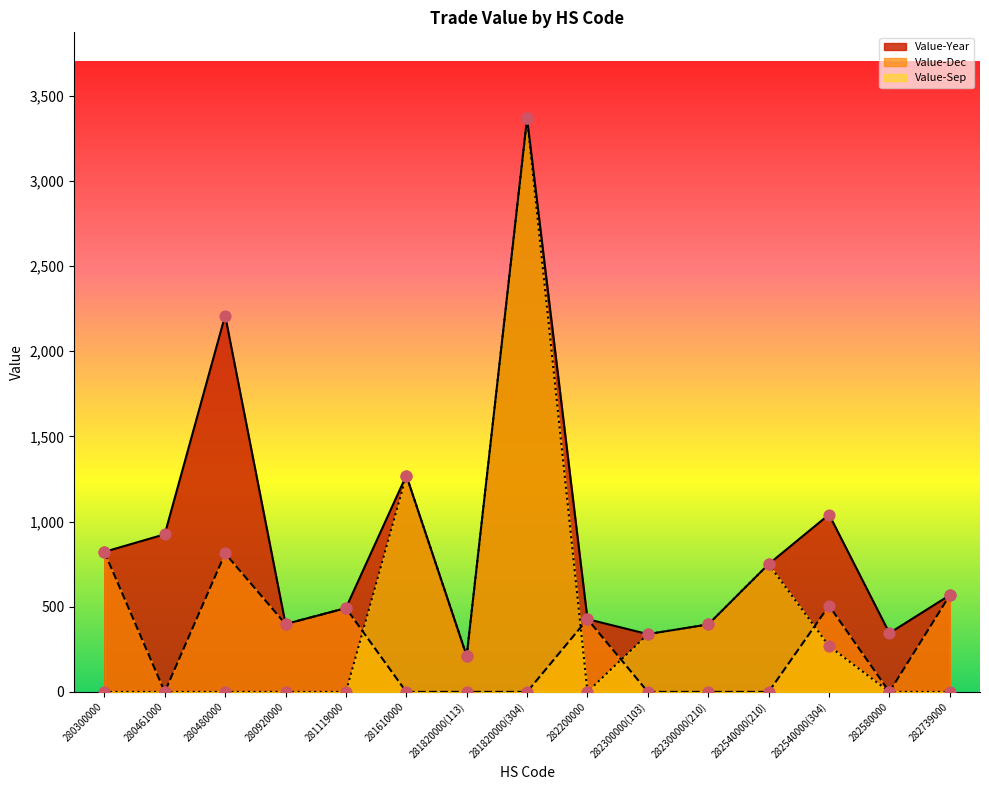

At how many categories does at least one series exceed 2122?

2